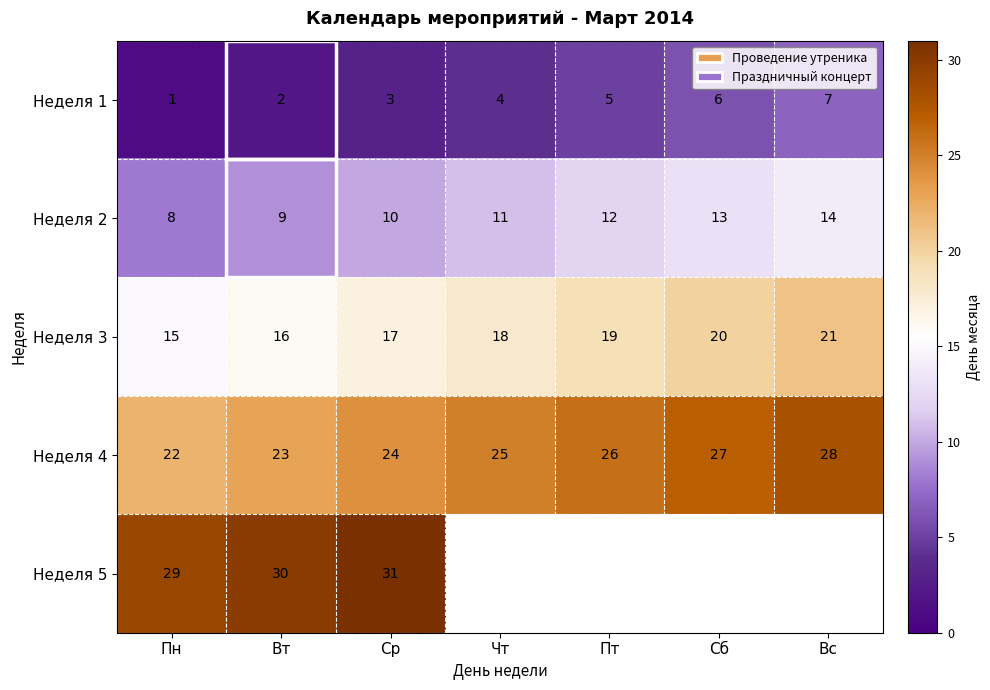

What value does the Неделя 3 series have at Сб?

20